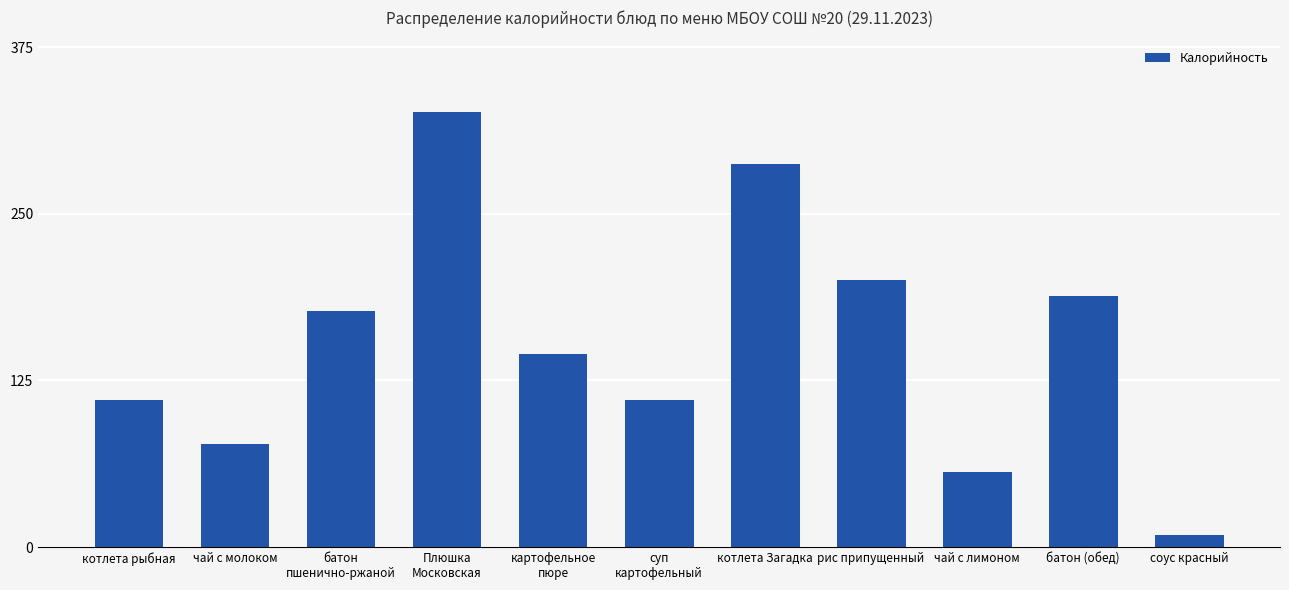

What value does the data have at картофельное
пюре?

145